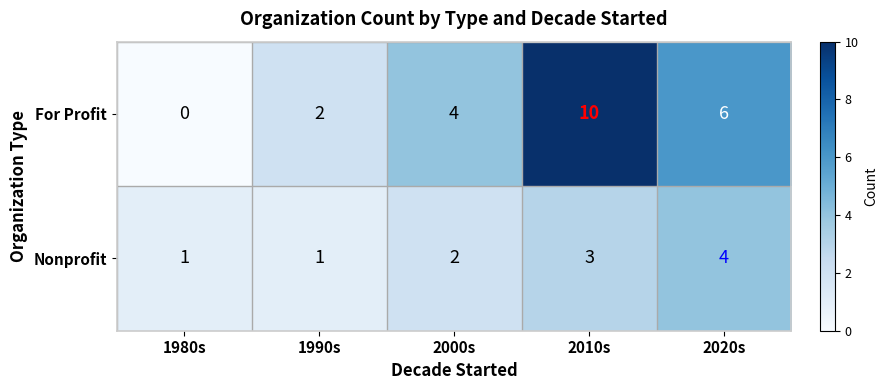

Which series has the largest range (max minus min)?

For Profit